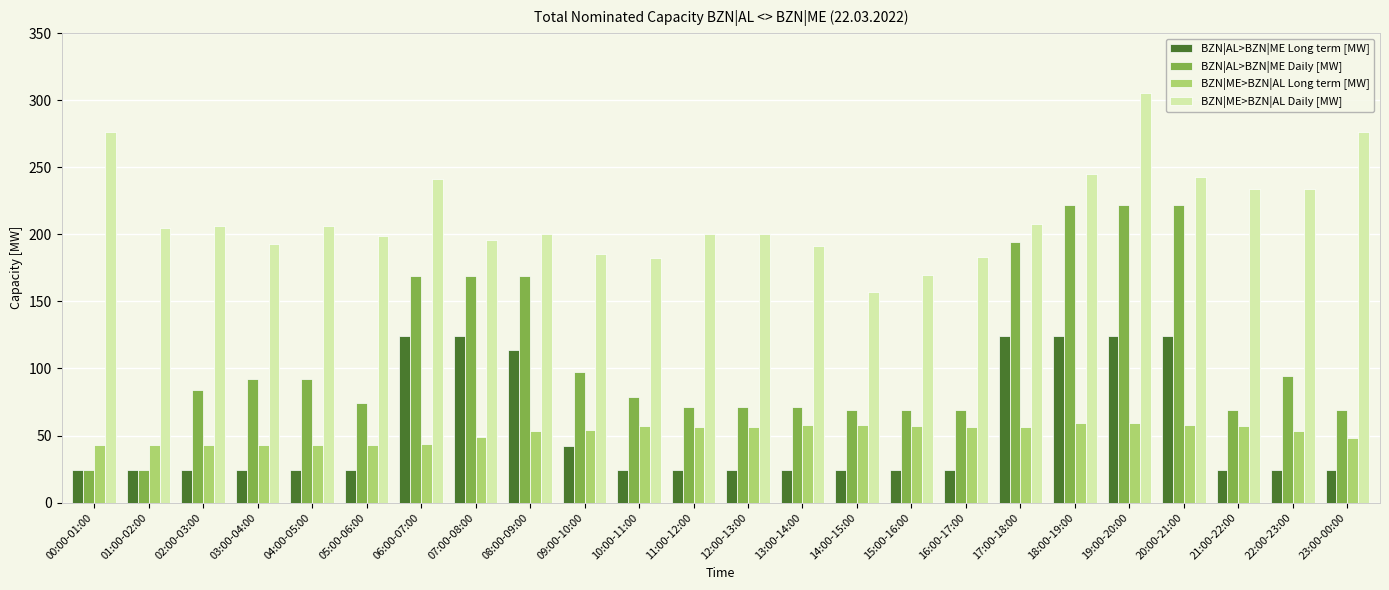

At which category does the chart reach its peak across all series?

19:00-20:00